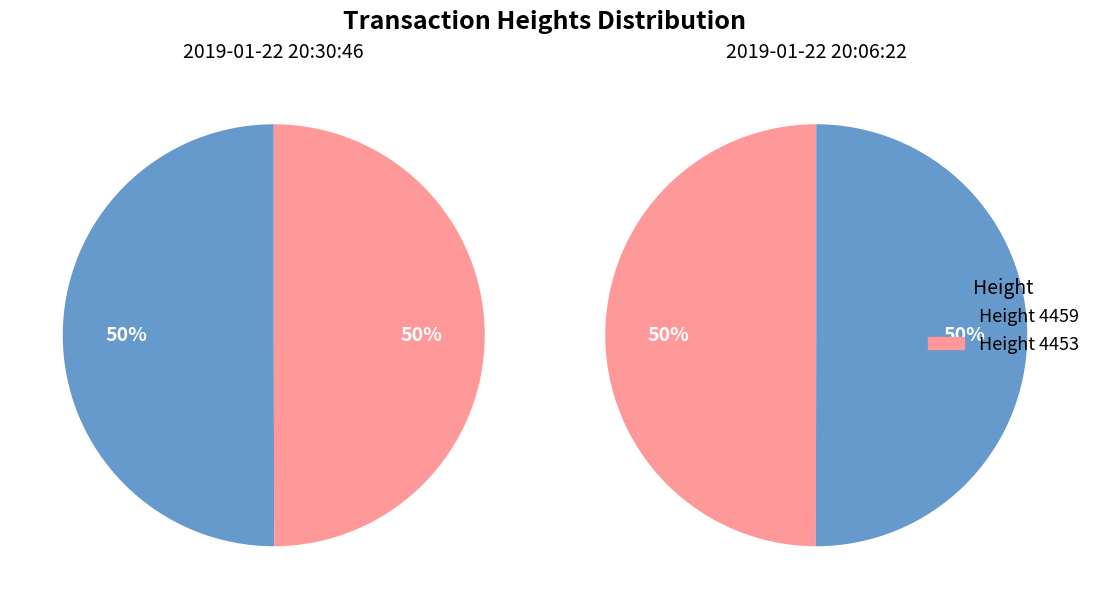

To the nearest percent, what portion does 4459 represent?

50%